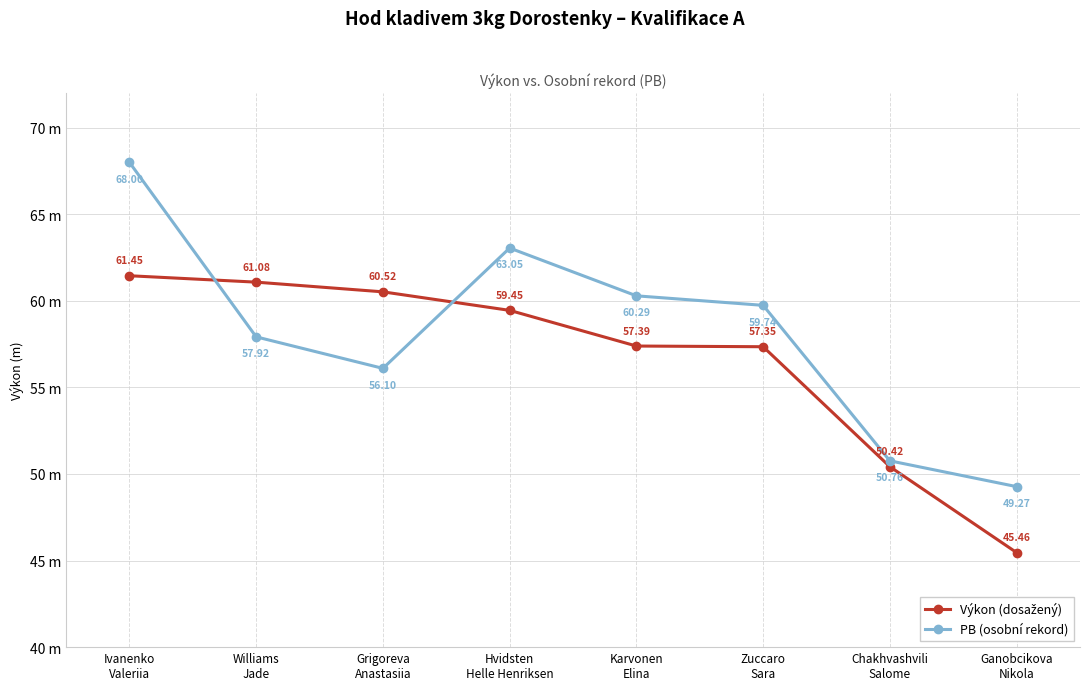

Which series has the largest total across all categories?

PB (osobní rekord)